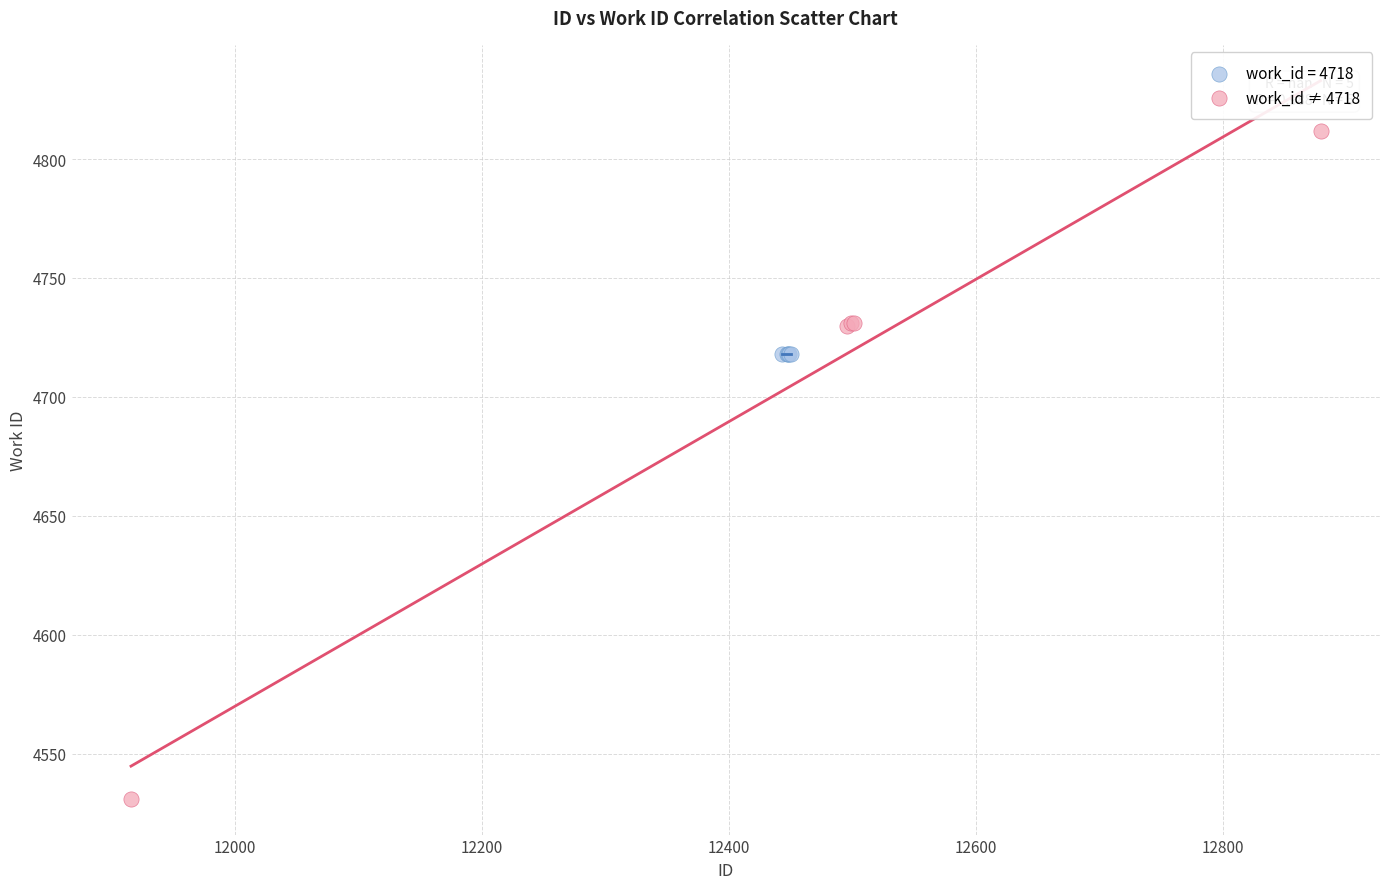

Which series reaches the minimum Y coordinate?

work_id ≠ 4718